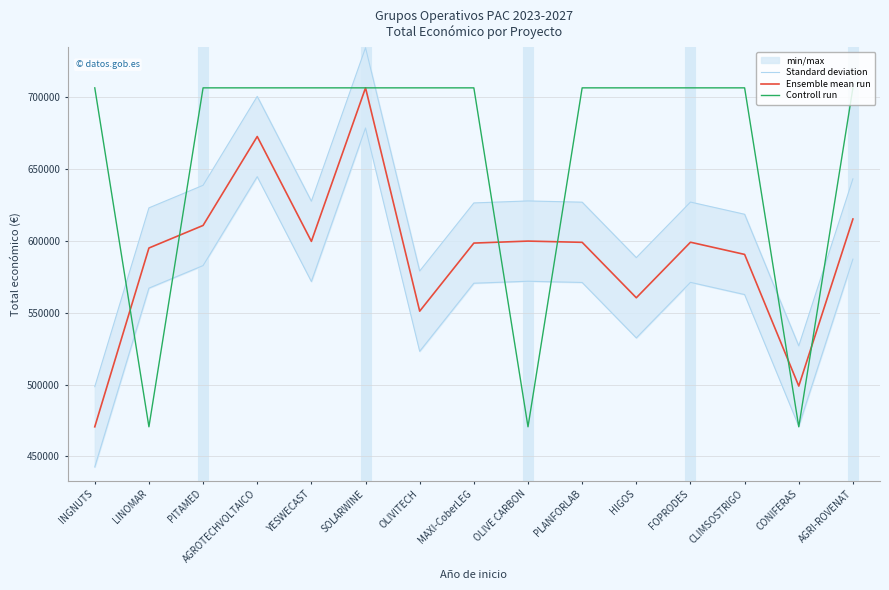

Which category has the lowest value in the Controll run series?

LINOMAR